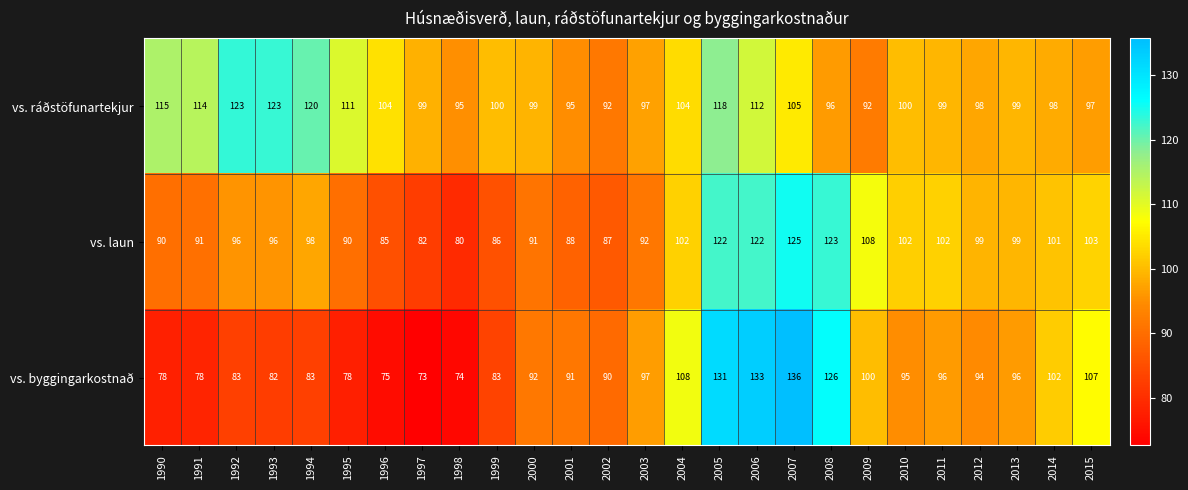

The value of vs. laun at 2012 is 99. True or false?

True